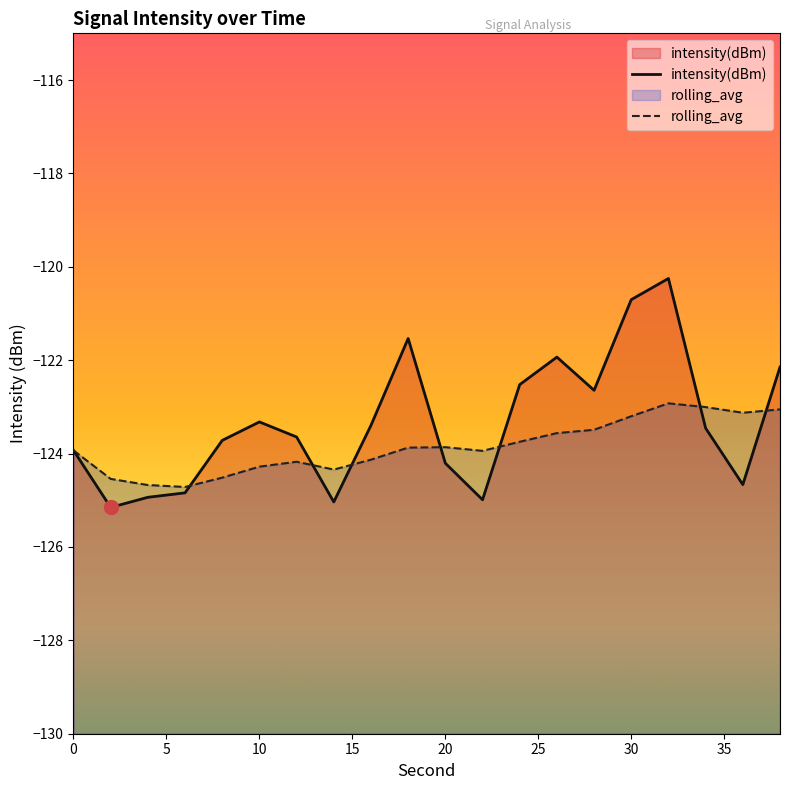

Does the chart display data point markers on the line(s)?

No